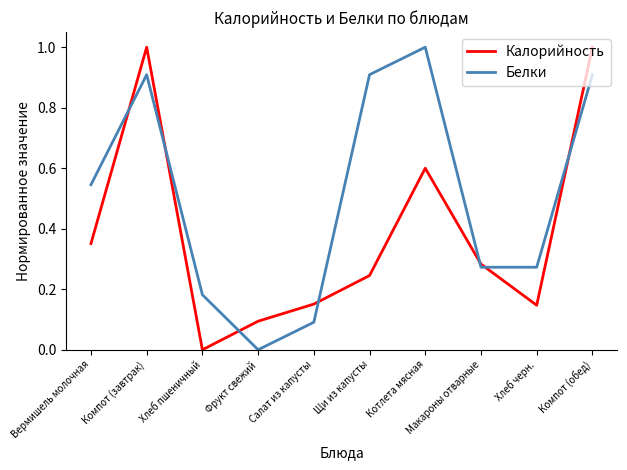

List the series in order of their overall mean, highest first.

Белки, Калорийность